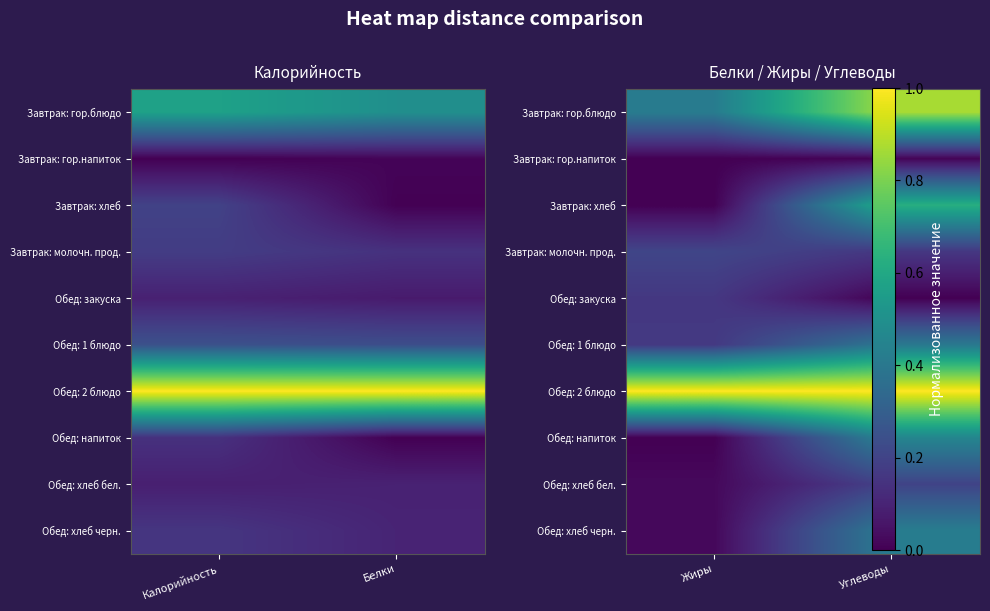

At how many categories does at least one series exceed 0?

2